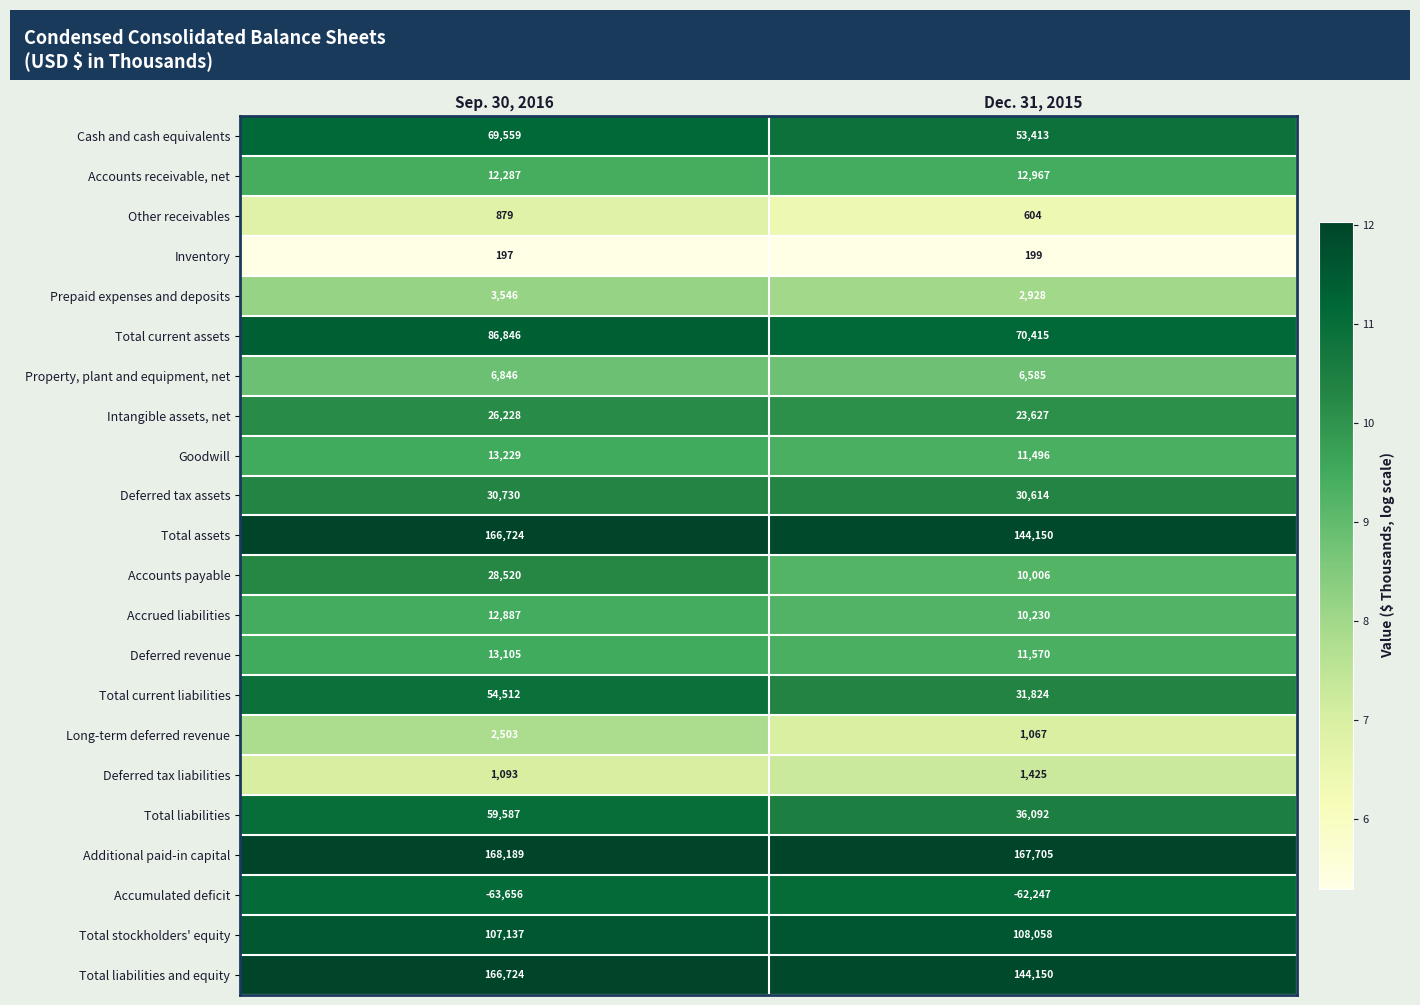

What is the difference between the highest and lowest values at Sep. 30, 2016?

231845